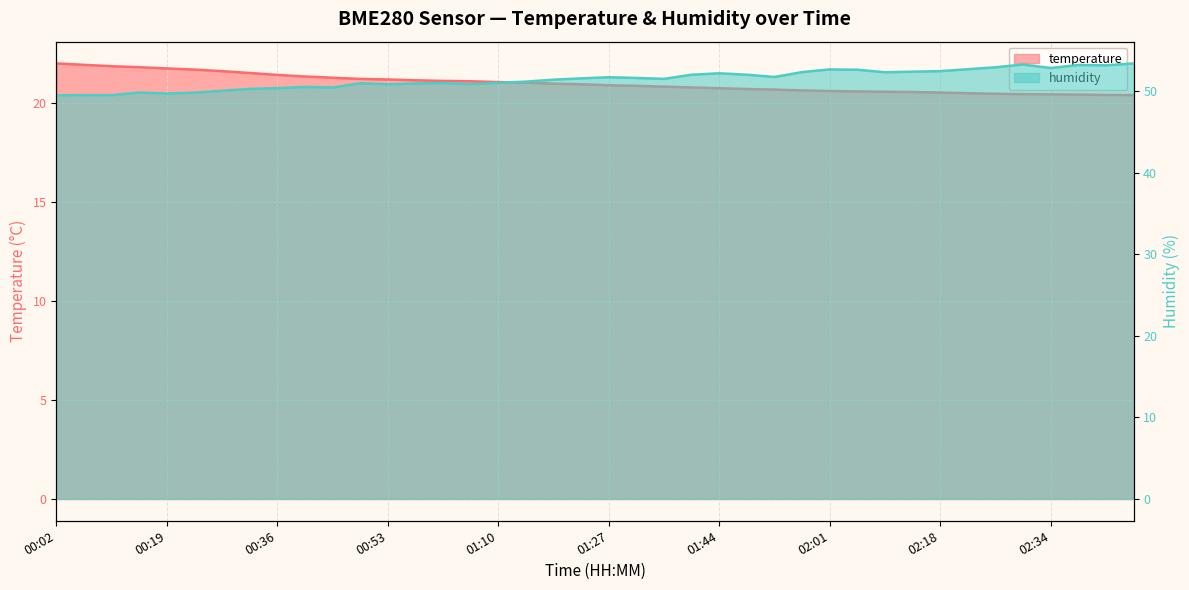

What is the difference between the highest and lowest values at 02:18?

32.0